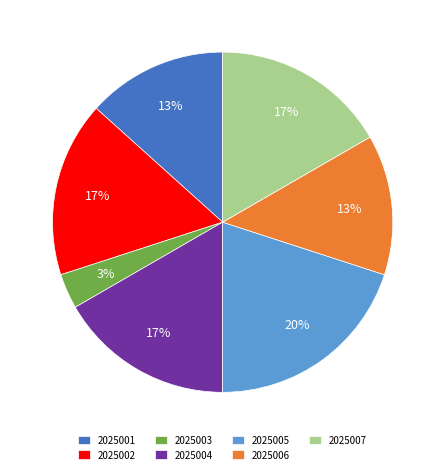

Is 2025003 the majority of the pie?

No